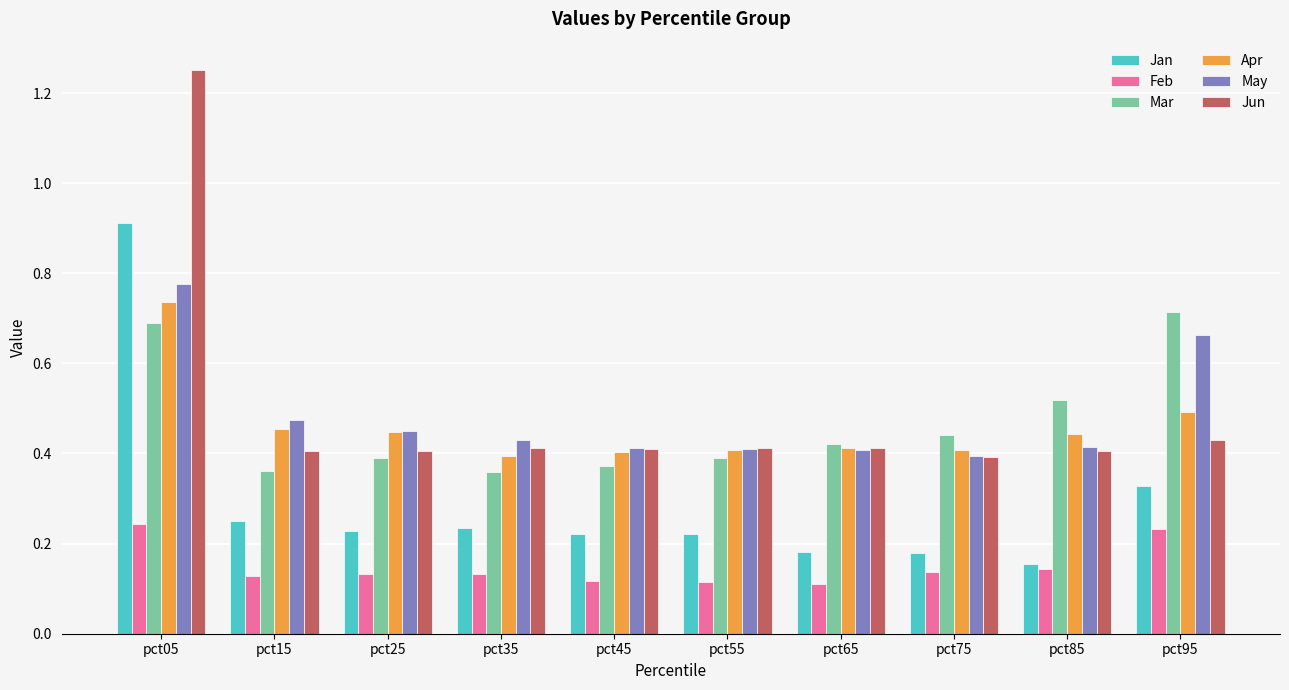

How many data points does each series have?

10